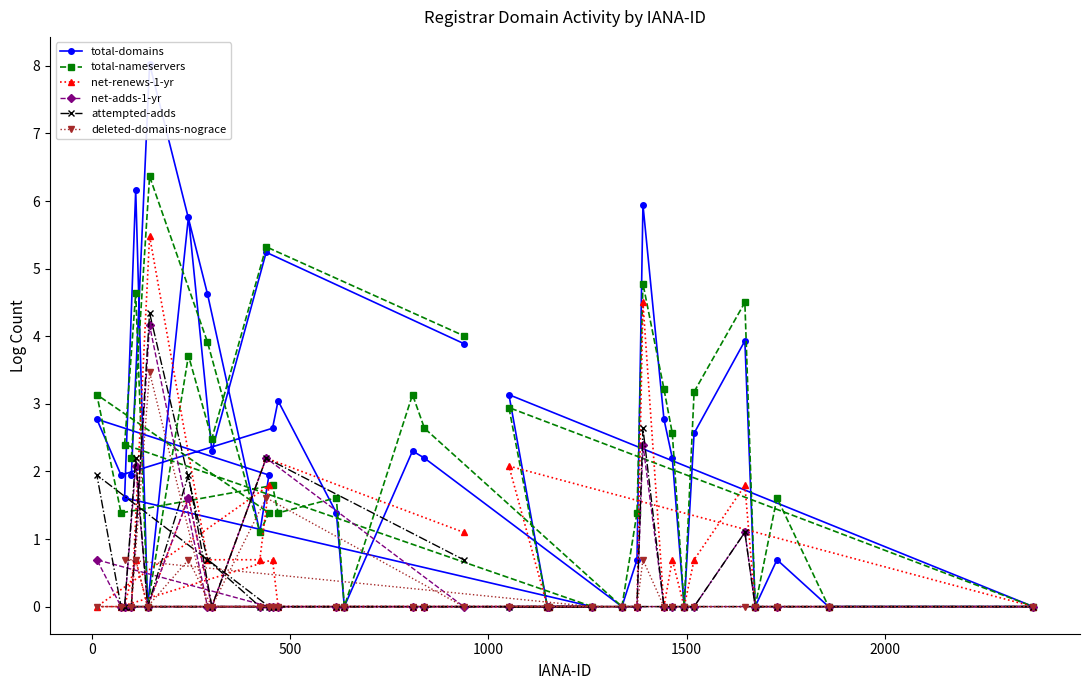

What is the maximum value shown in the chart?

8.0